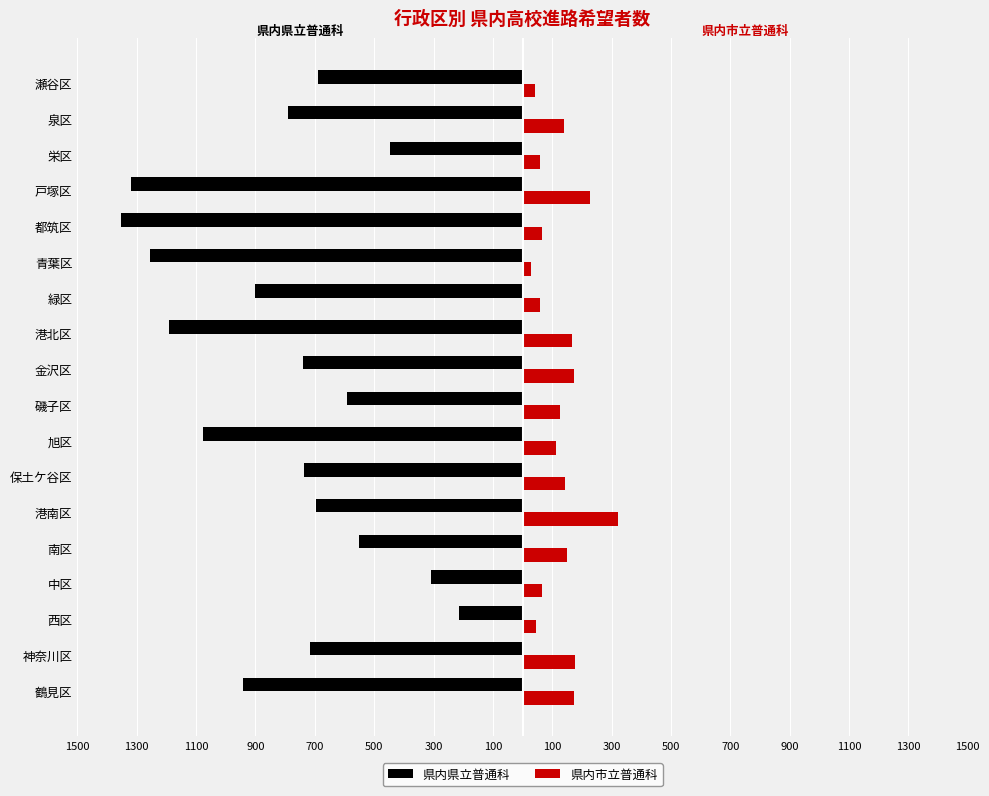

What is the difference between the maximum and minimum values in the 県内県立普通科 series?

1137